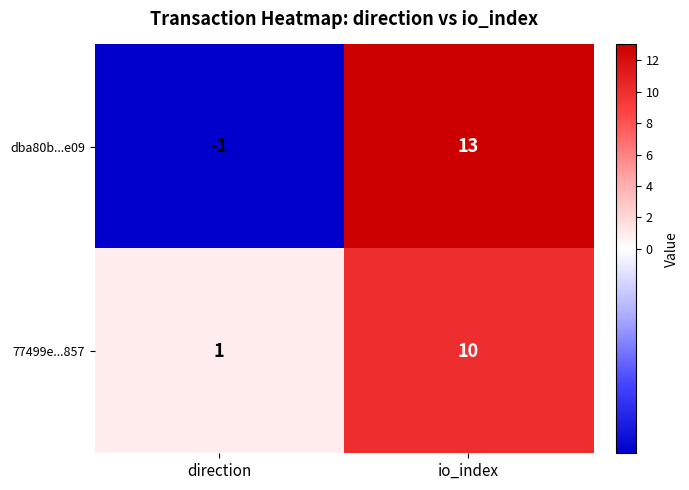

Where is dba80b...e09 nearest to the value 6?

direction